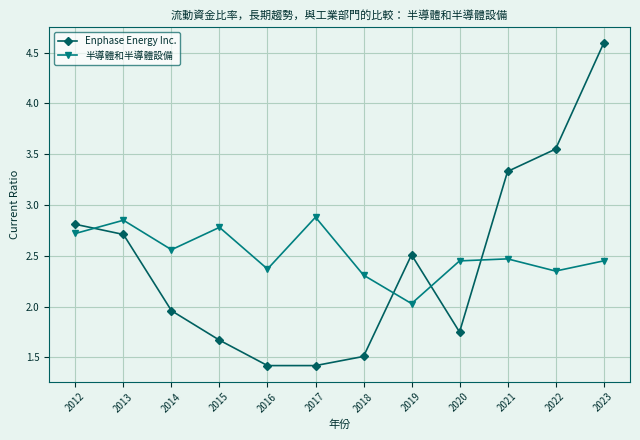

In Enphase Energy Inc., how many points are higher than both neighbors (excluding endpoints)?

1